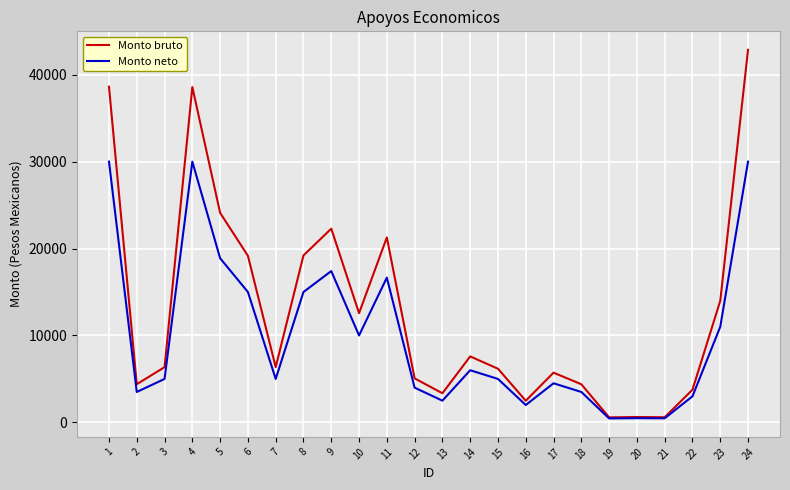

At how many categories does at least one series exceed 39662?

1